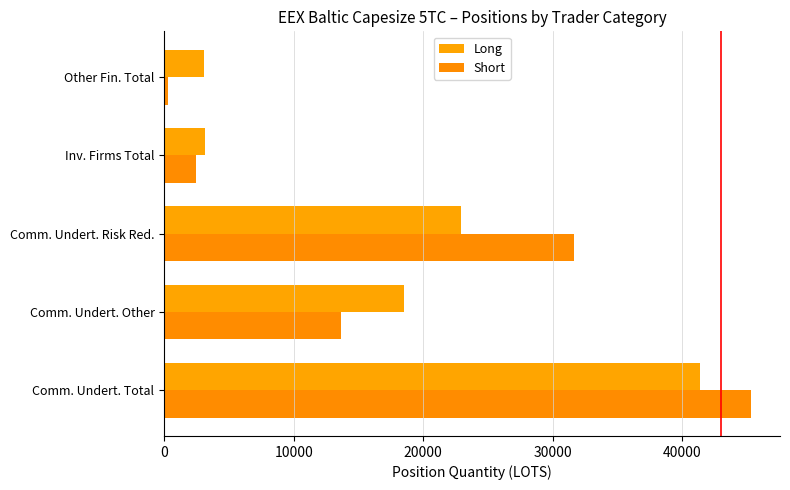

How many distinct data groups are displayed?

2